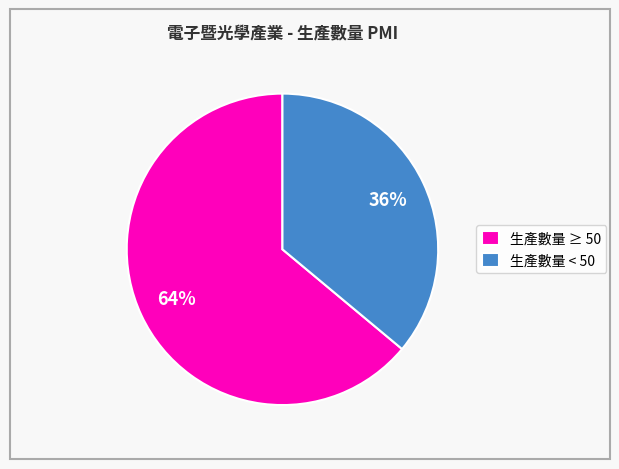

Does 生產數量 < 50 account for over 50% of the chart?

No